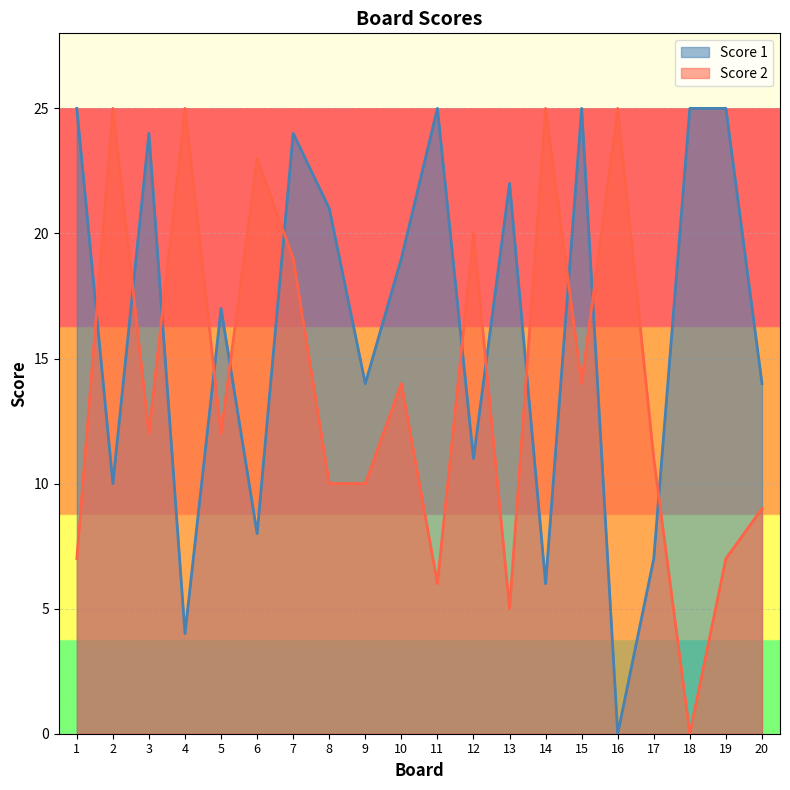

How many interior local valleys does the Score 1 series have?

7